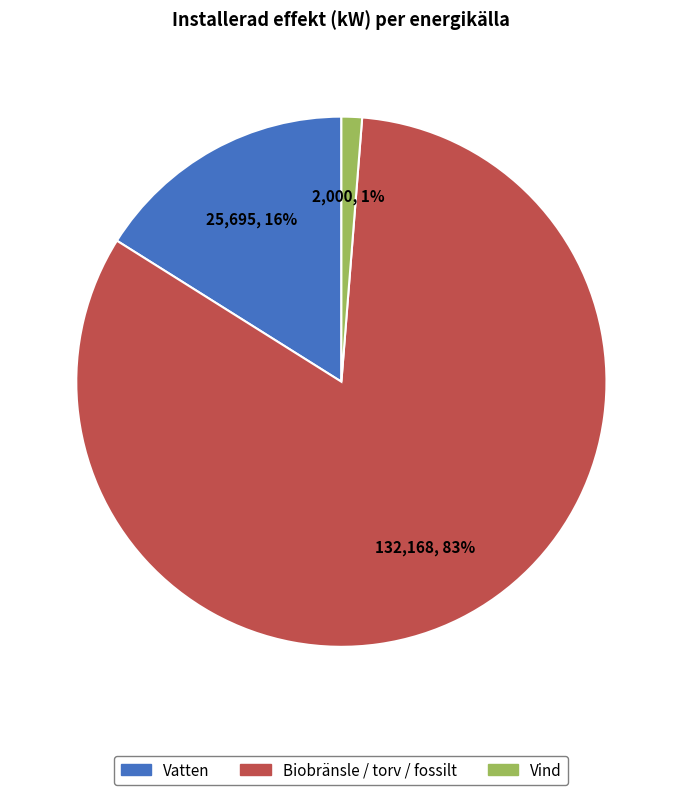

Which category accounts for the majority?

Biobränsle / torv / fossilt